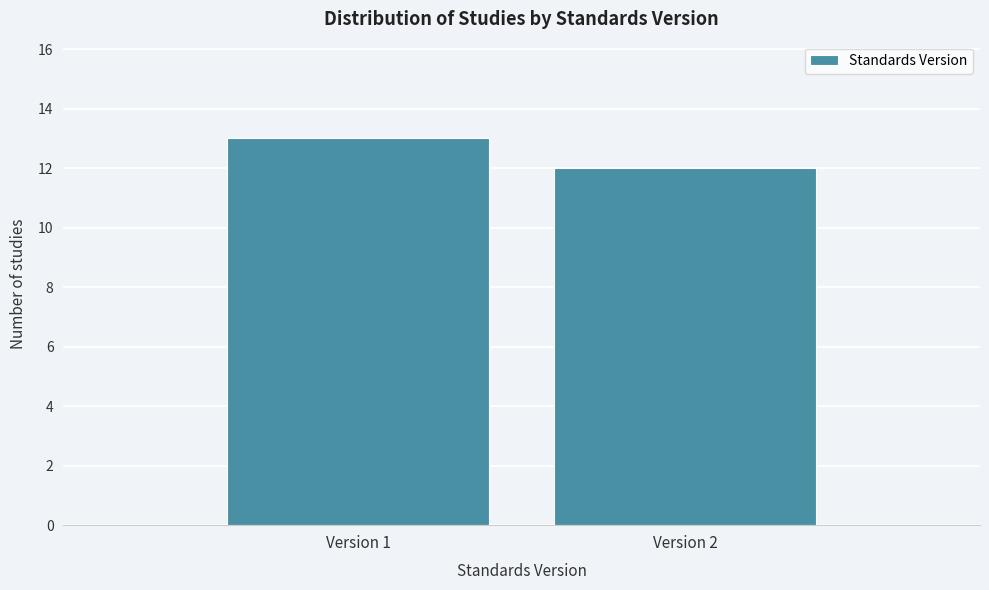

Reading left to right, list all the values displayed in this chart.

Version 1=13	Version 2=12